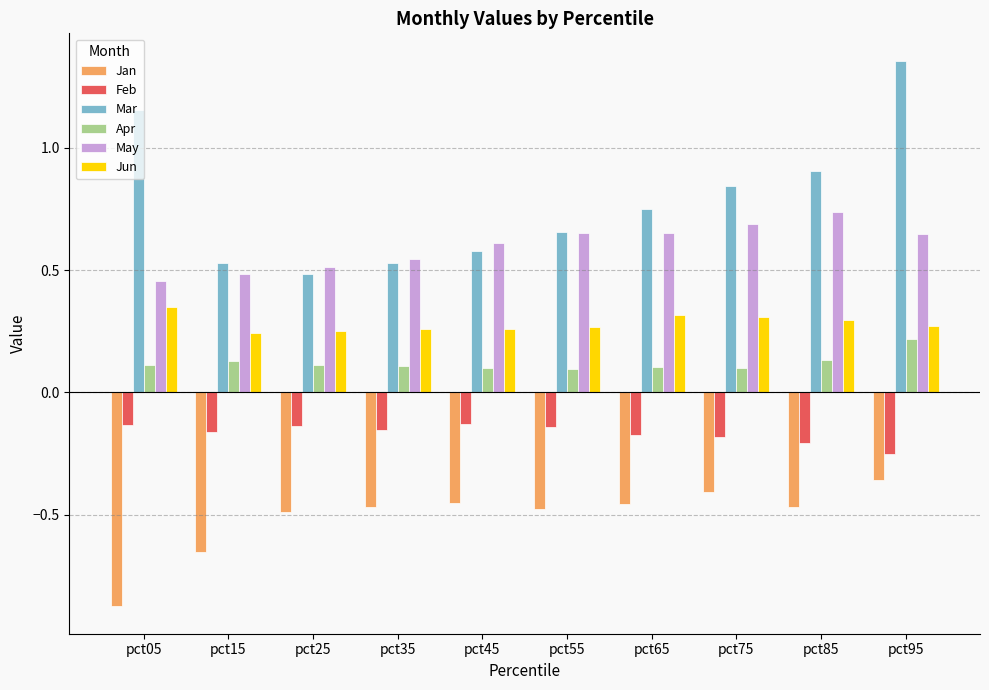

Count the Mar values in the range 0 to 1.

8